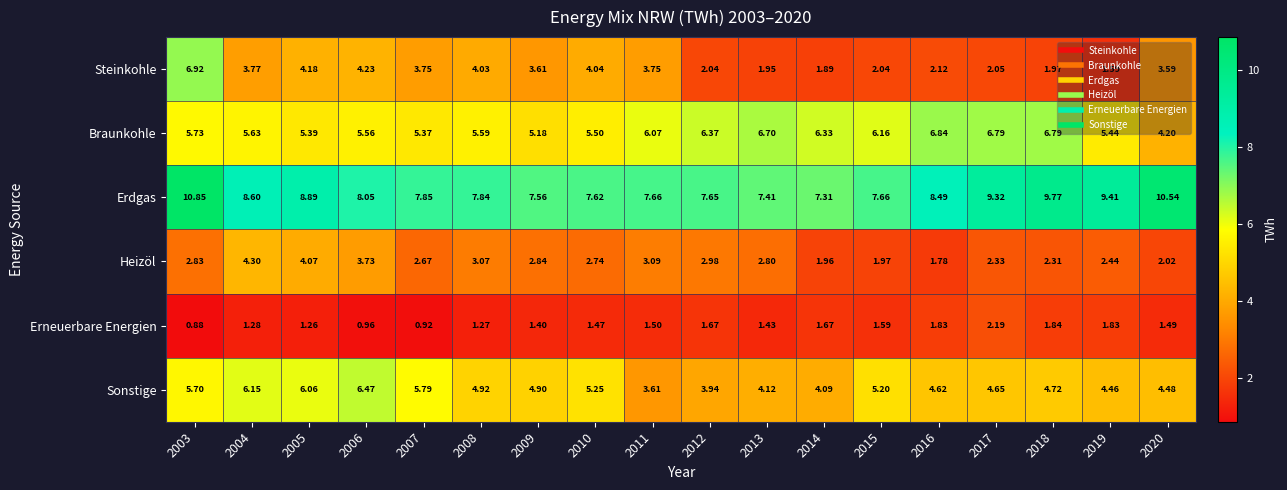

What is the total value across all series at 2015?

24.6